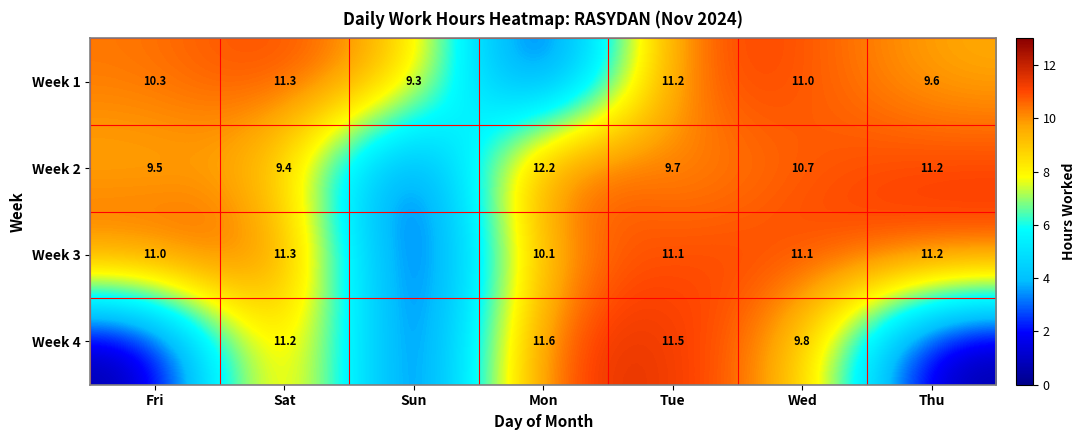

The Week 4 series shows 4.7 at Mon. True or false?

False